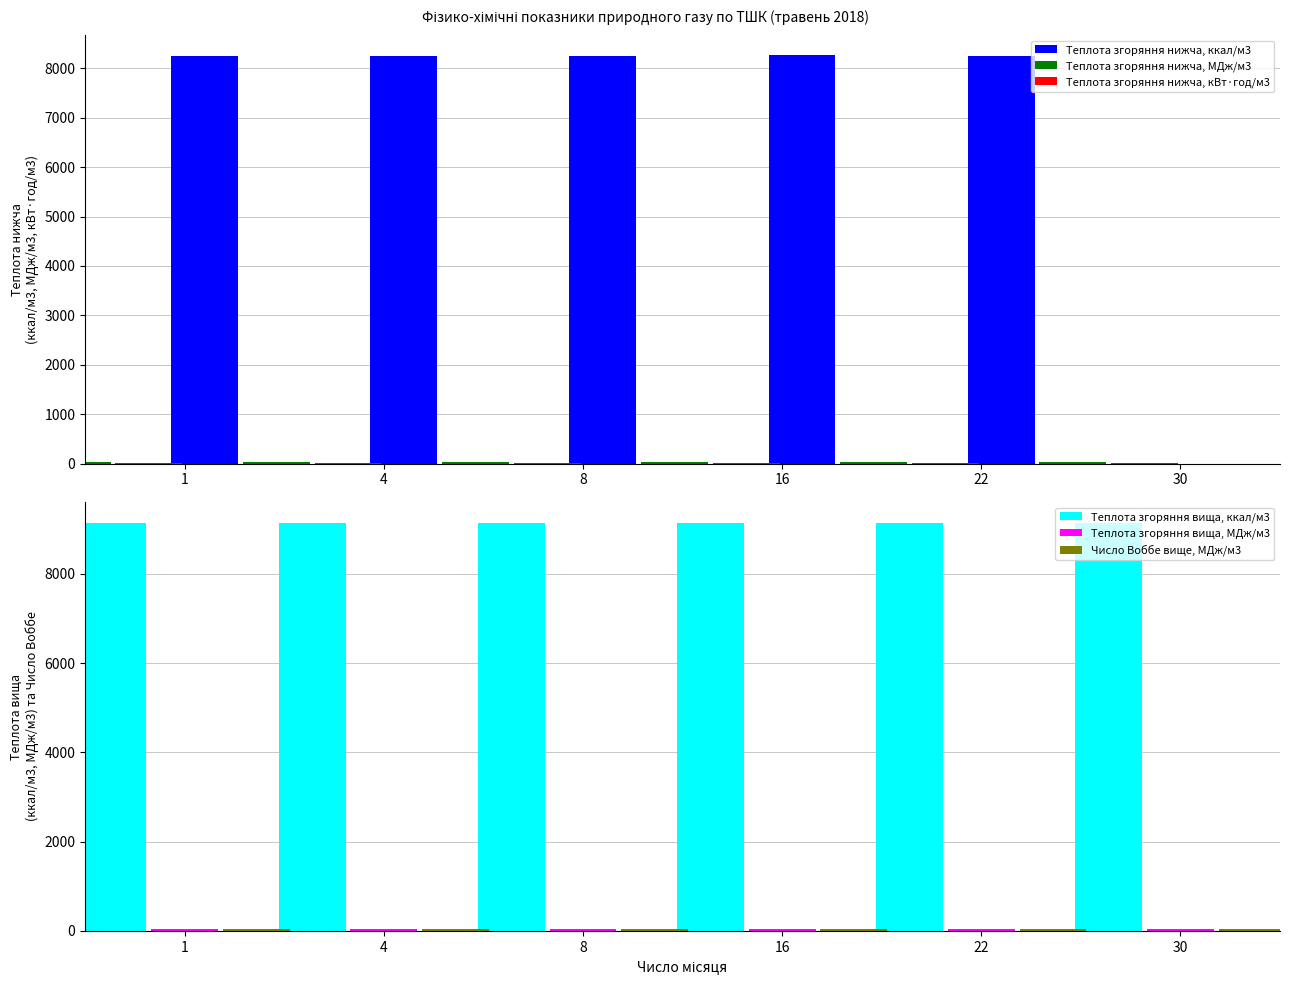

Reading left to right, what are all the values shown in this chart?

Теплота згоряння нижча, ккал/м3: 8259.3	8259.3	8252.1	8261.7	8264.1	8249.7
Теплота згоряння нижча, МДж/м3: 34.6	34.6	34.5	34.6	34.6	34.5
Теплота згоряння нижча, кВт·год/м3: 9.6	9.6	9.6	9.6	9.6	9.6
Теплота згоряння вища, ккал/м3: 9145.4	9143.0	9135.9	9147.8	9150.2	9133.5
Теплота згоряння вища, МДж/м3: 38.3	38.3	38.2	38.3	38.3	38.2
Число Воббе вище, МДж/м3: 48.5	48.5	48.5	48.5	48.5	48.5